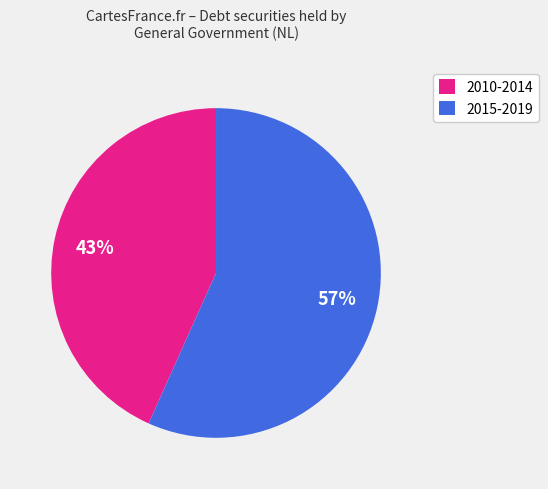

Count the number of slices in the pie.

2